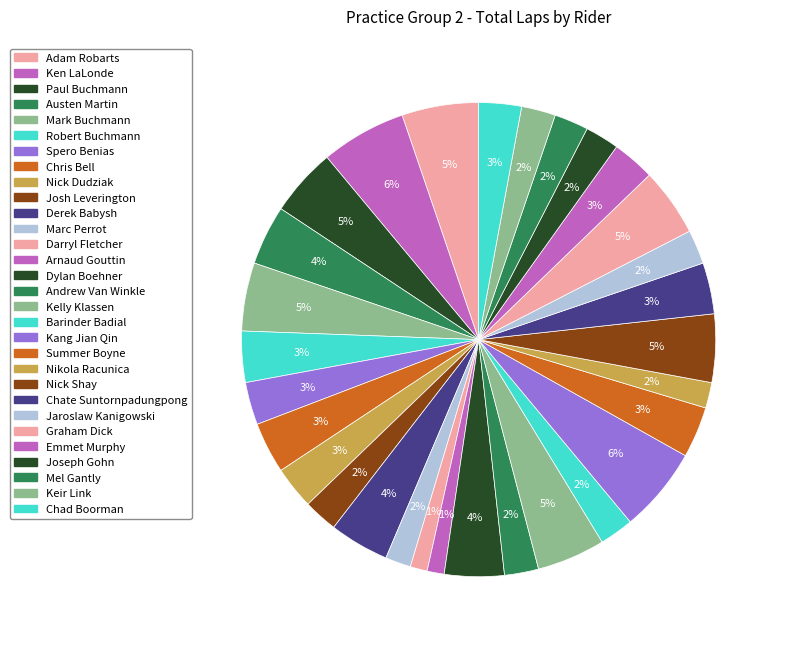

Count the number of slices in the pie.

30